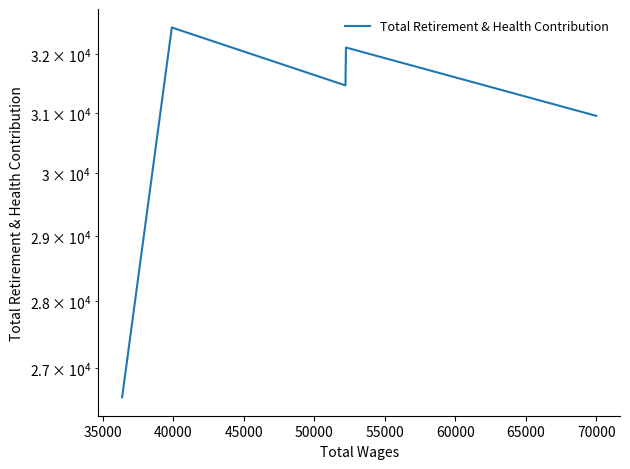

How many data points are less than 31466?

2